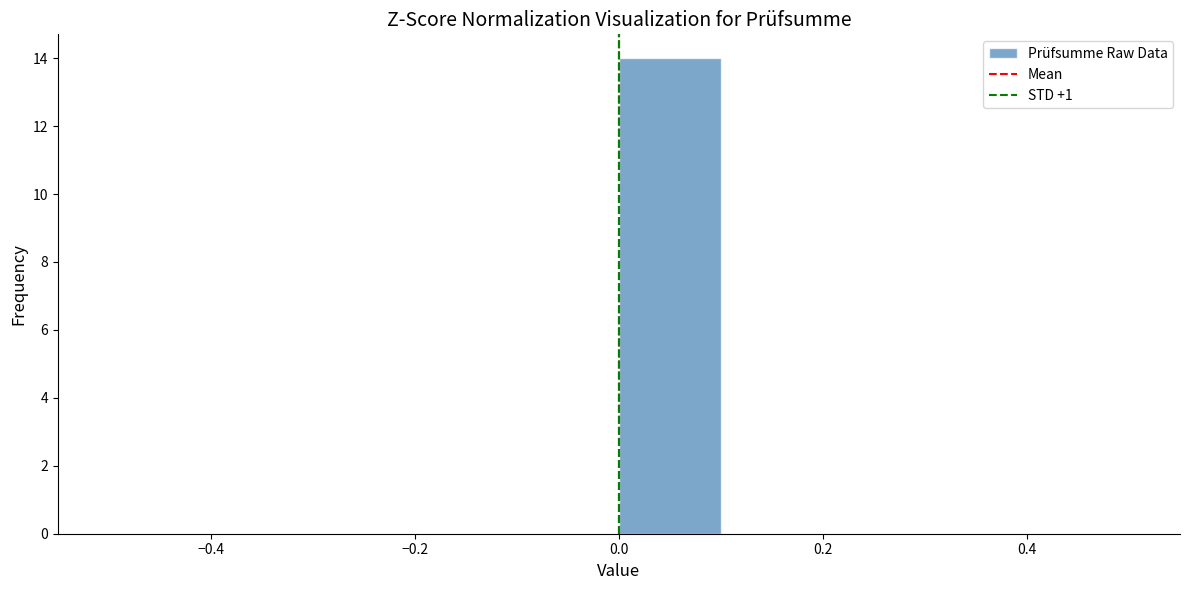

Reading left to right, transcribe this chart: for each bar, give the range it covers on the x-axis and its height. The values are not printed on the chart, so give them approximately, as read against the axis.

-0.5 to -0.4: 0
-0.4 to -0.3: 0
-0.3 to -0.2: 0
-0.2 to -0.1: 0
-0.1 to 0.0: 0
0.0 to 0.1: 14
0.1 to 0.2: 0
0.2 to 0.3: 0
0.3 to 0.4: 0
0.4 to 0.5: 0